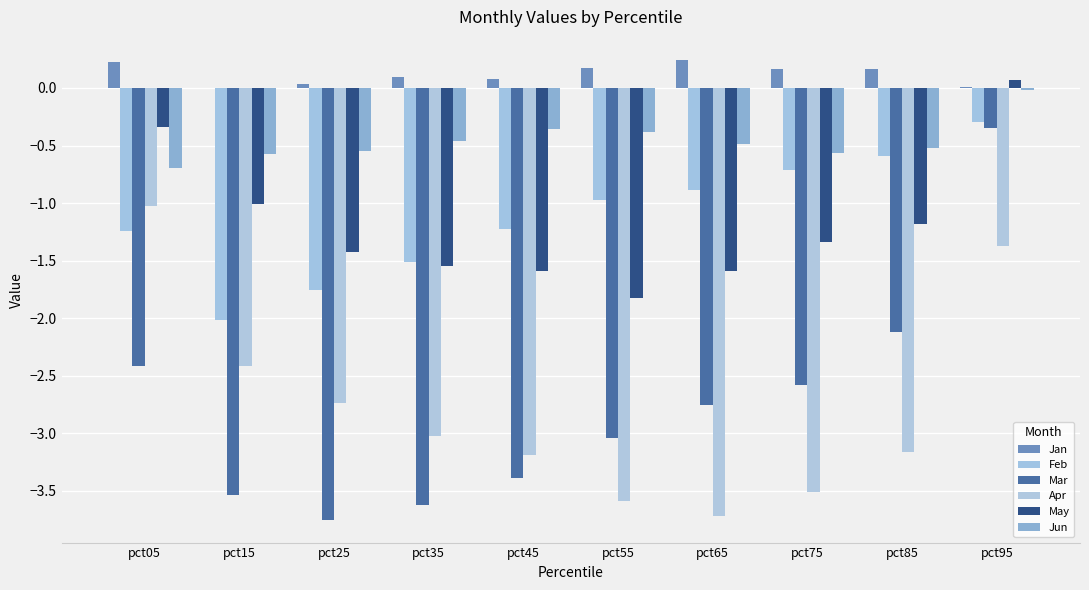

Reading right to left, extract all data points from this chart.

Jan: pct95=0.0	pct85=0.2	pct75=0.2	pct65=0.2	pct55=0.2	pct45=0.1	pct35=0.1	pct25=0.0	pct15=-0.0	pct05=0.2
Feb: pct95=-0.3	pct85=-0.6	pct75=-0.7	pct65=-0.9	pct55=-1.0	pct45=-1.2	pct35=-1.5	pct25=-1.8	pct15=-2.0	pct05=-1.2
Mar: pct95=-0.3	pct85=-2.1	pct75=-2.6	pct65=-2.8	pct55=-3.0	pct45=-3.4	pct35=-3.6	pct25=-3.7	pct15=-3.5	pct05=-2.4
Apr: pct95=-1.4	pct85=-3.2	pct75=-3.5	pct65=-3.7	pct55=-3.6	pct45=-3.2	pct35=-3.0	pct25=-2.7	pct15=-2.4	pct05=-1.0
May: pct95=0.1	pct85=-1.2	pct75=-1.3	pct65=-1.6	pct55=-1.8	pct45=-1.6	pct35=-1.5	pct25=-1.4	pct15=-1.0	pct05=-0.3
Jun: pct95=-0.0	pct85=-0.5	pct75=-0.6	pct65=-0.5	pct55=-0.4	pct45=-0.4	pct35=-0.5	pct25=-0.6	pct15=-0.6	pct05=-0.7